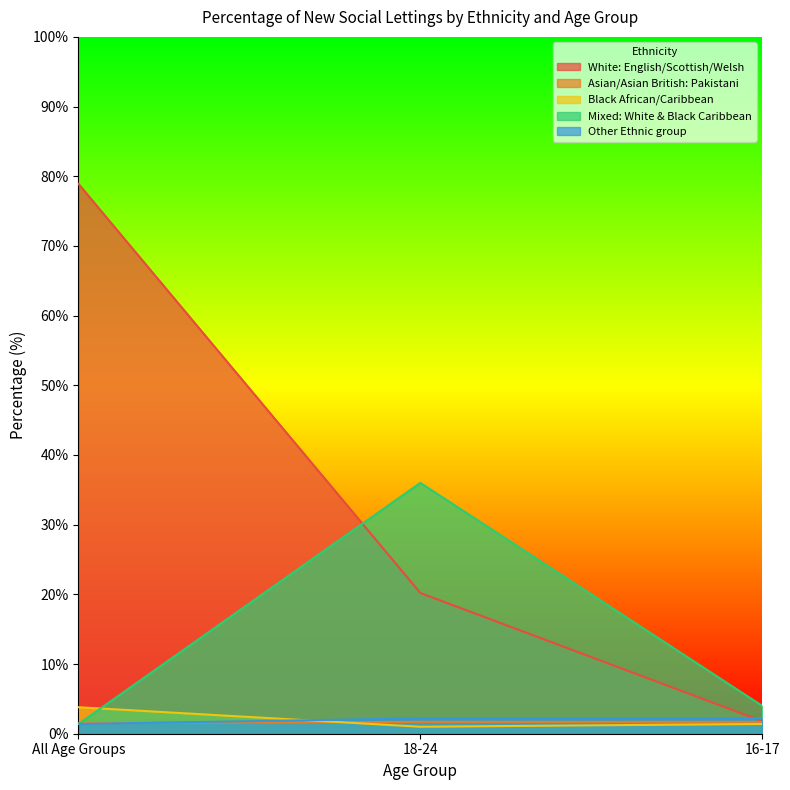

How many lines are shown in the chart?

5